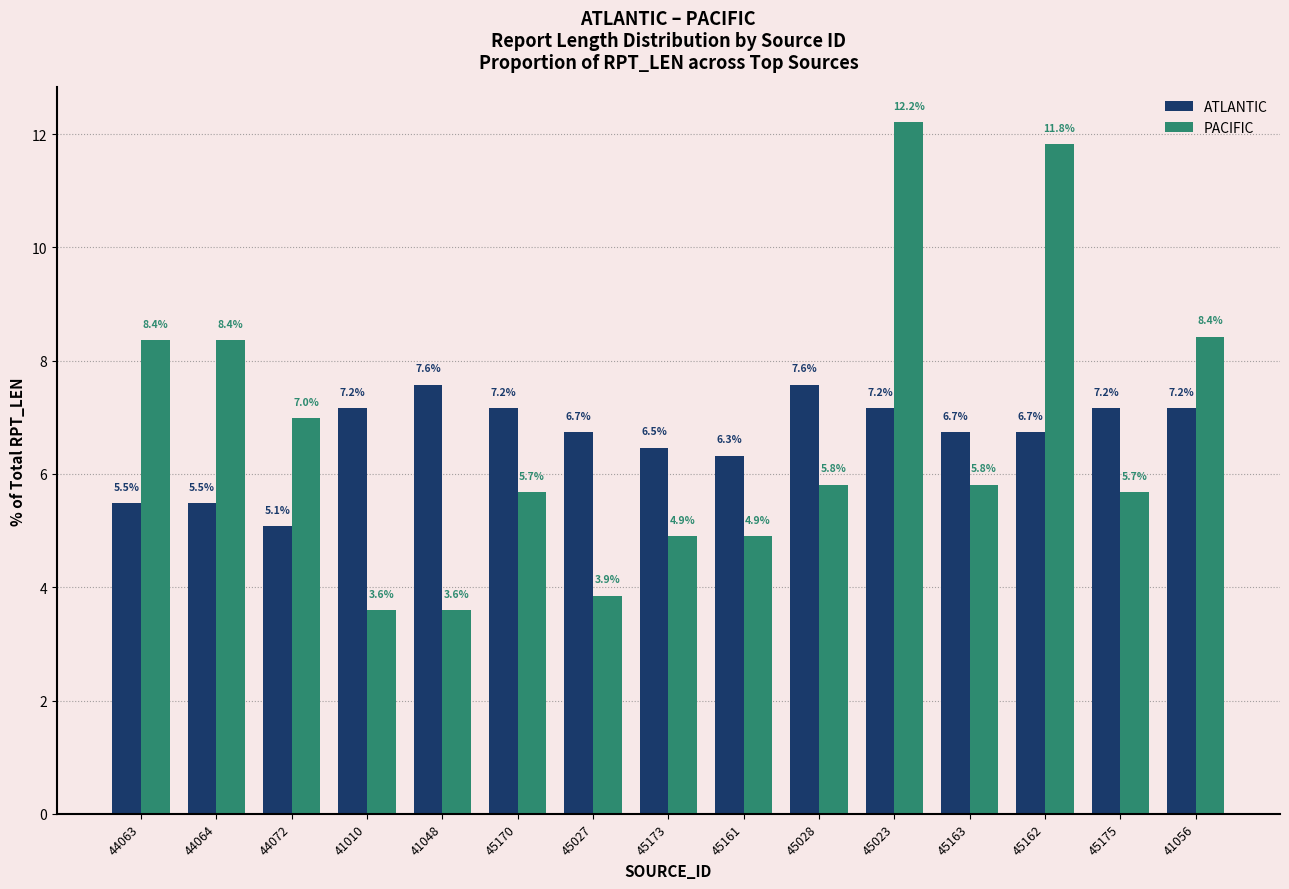

What is the lowest value of the ATLANTIC series?

5.1